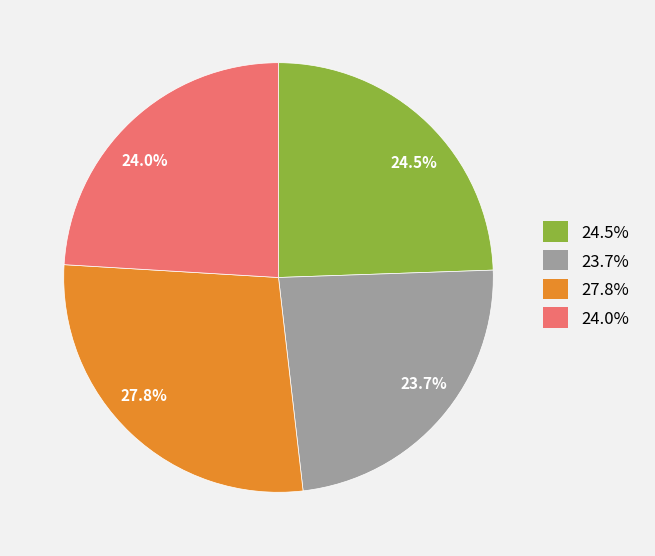

Which slice is the largest?

27.8%